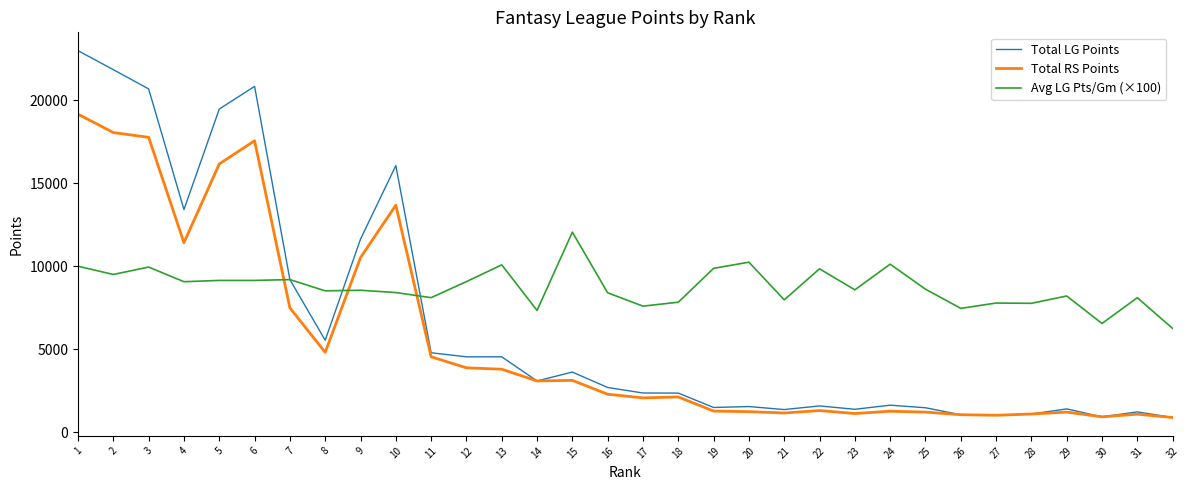

How many lines are shown in the chart?

3